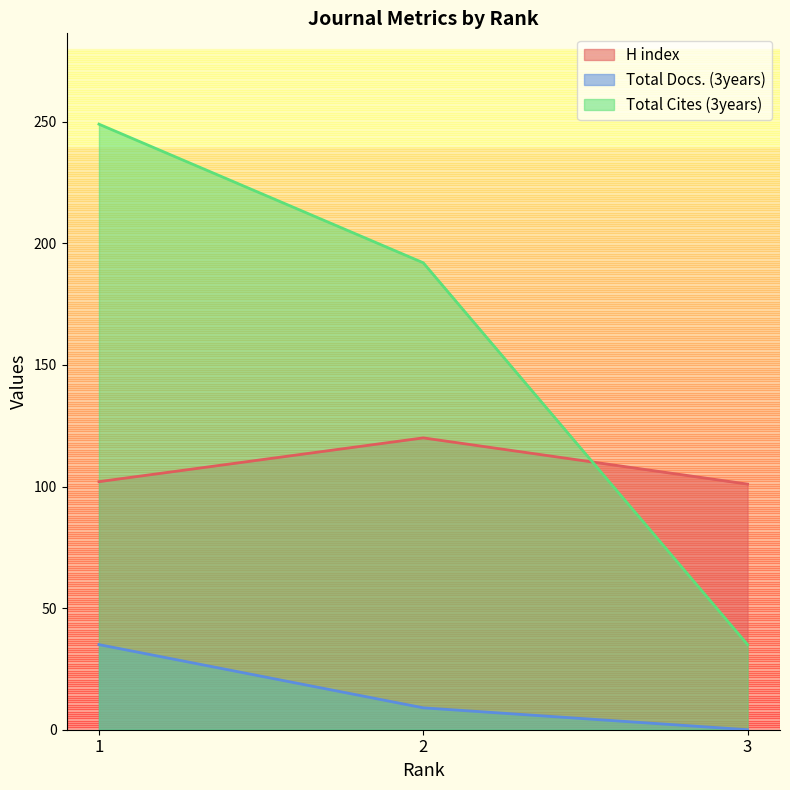

How many lines are shown in the chart?

3